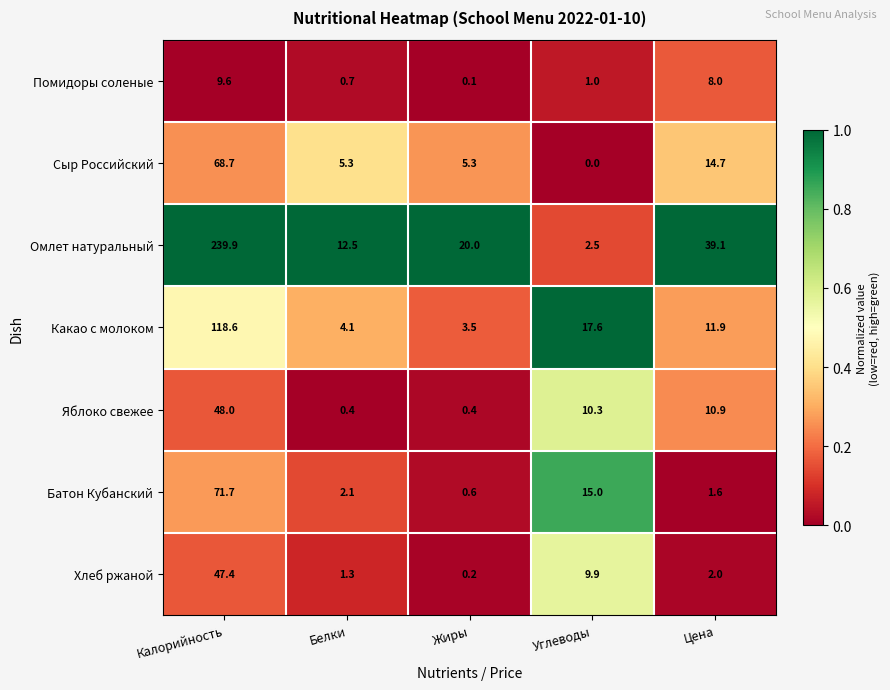

True or false: Хлеб ржаной has a value of 0.9 at Белки.

False